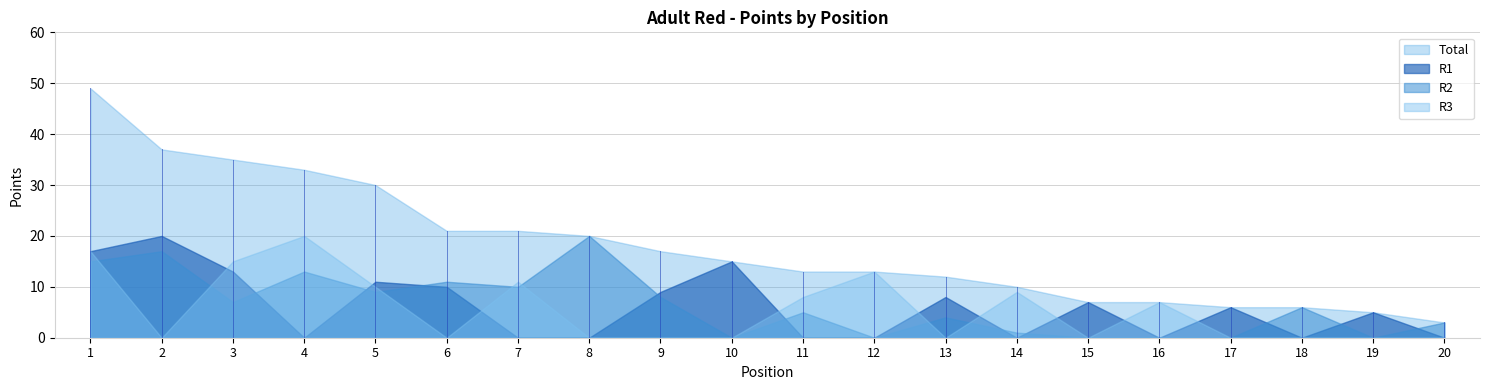

Reading right to left, extract all data points from this chart.

Total: 20=3	19=5	18=6	17=6	16=7	15=7	14=10	13=12	12=13	11=13	10=15	9=17	8=20	7=21	6=21	5=30	4=33	3=35	2=37	1=49
R1: 20=0	19=5	18=0	17=6	16=0	15=7	14=0	13=8	12=0	11=0	10=15	9=9	8=0	7=0	6=10	5=11	4=0	3=13	2=20	1=17
R2: 20=3	19=0	18=6	17=0	16=0	15=0	14=1	13=4	12=0	11=5	10=0	9=8	8=20	7=10	6=11	5=9	4=13	3=7	2=17	1=15
R3: 20=0	19=0	18=0	17=0	16=7	15=0	14=9	13=0	12=13	11=8	10=0	9=0	8=0	7=11	6=0	5=10	4=20	3=15	2=0	1=17